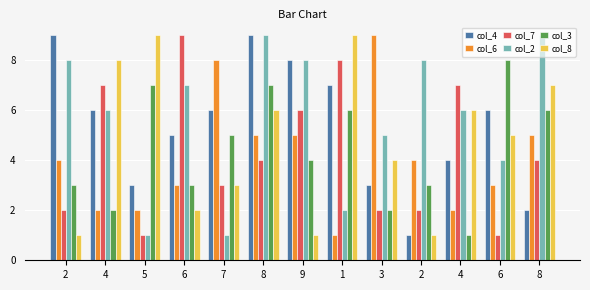

How many bars are there in total?

78